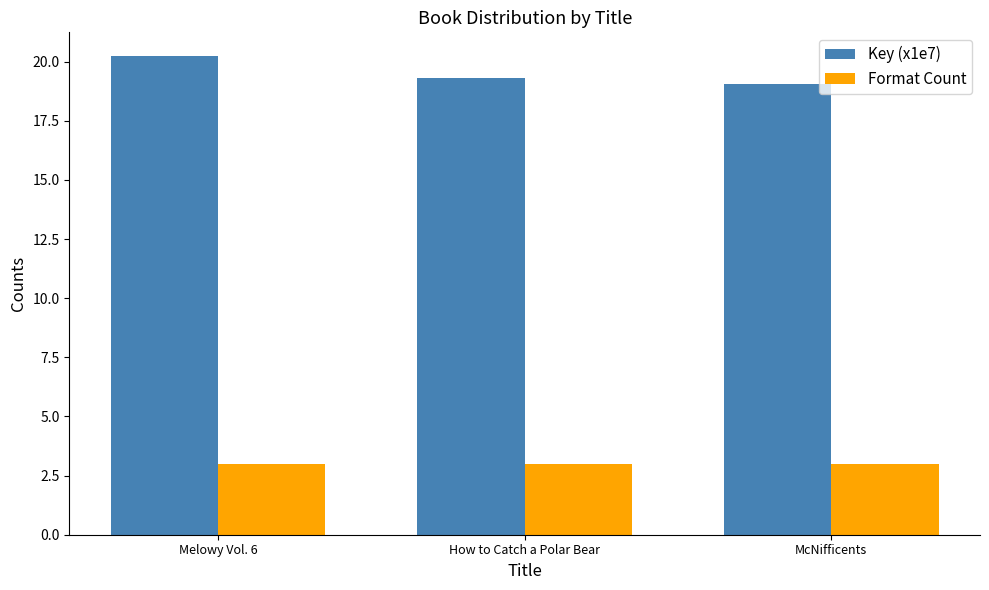

True or false: Key (x1e7) has a value of 19.1 at McNifficents.

True